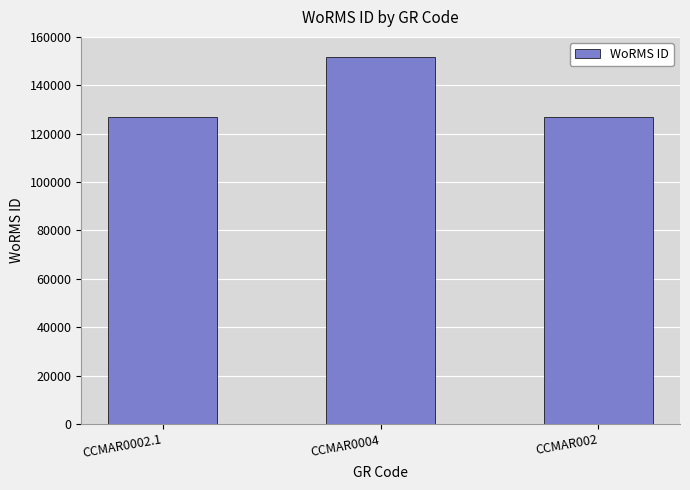

How many bars are there in total?

3